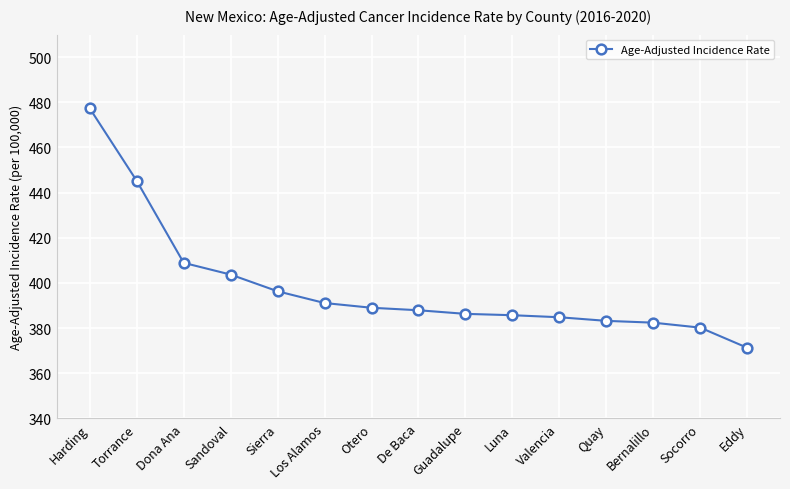

Which label corresponds to the largest value in the chart?

Harding